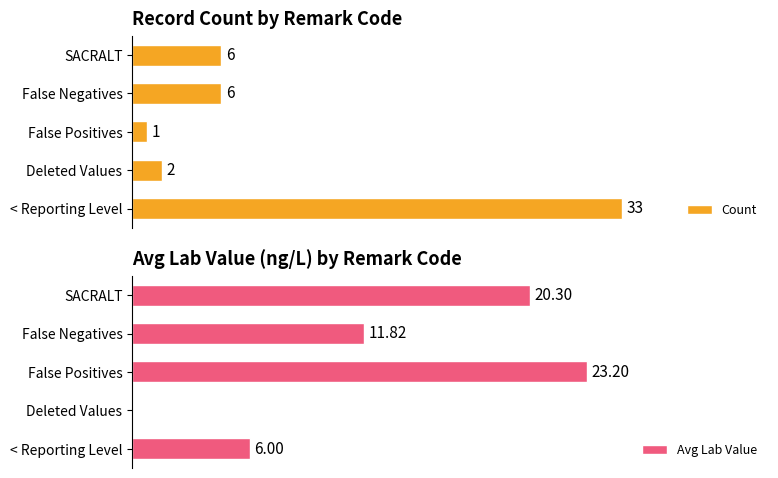

At which label does Count reach its minimum?

False Positives